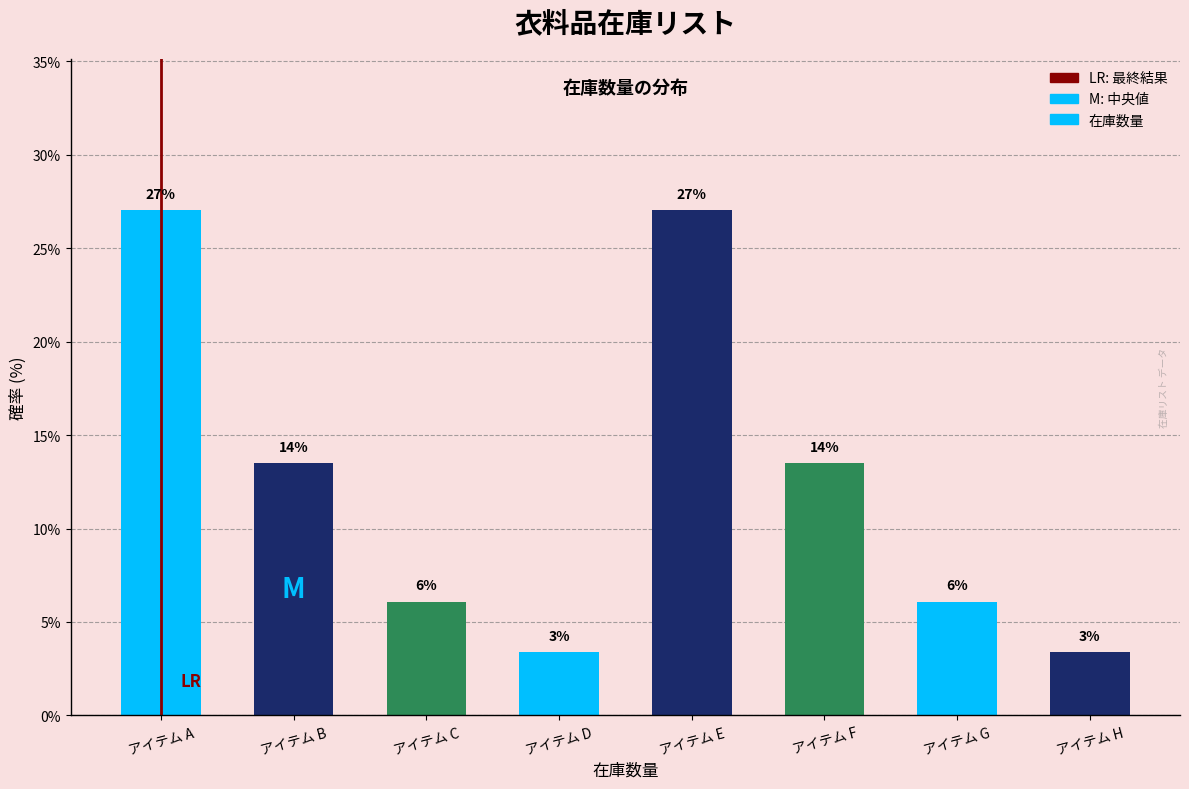

How many bars are there in total?

8